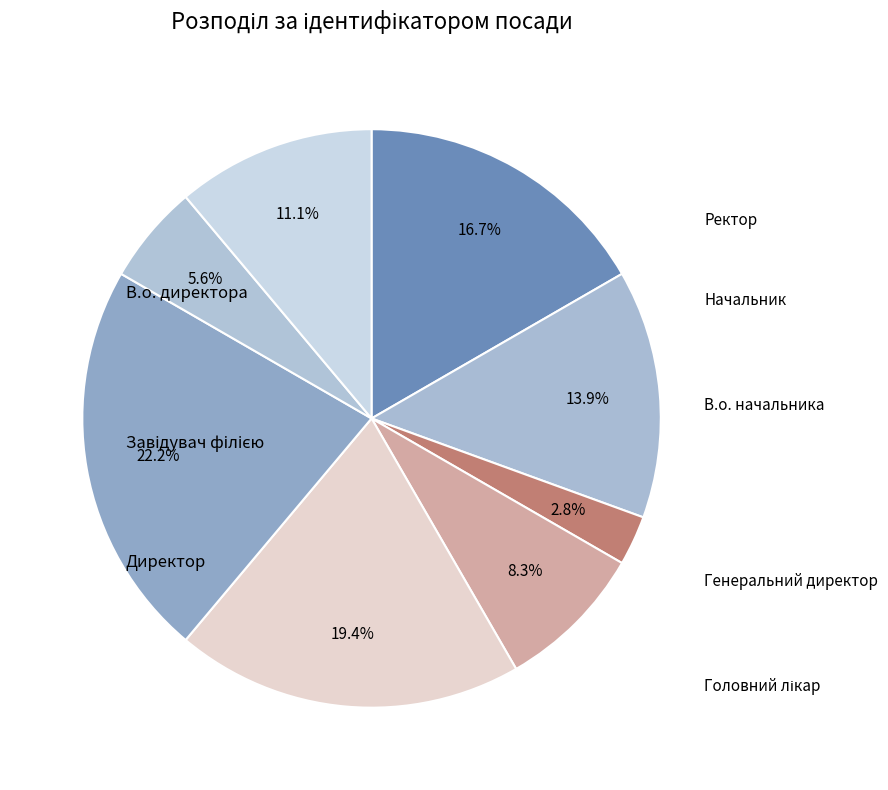

How many slices are in this pie chart?

8